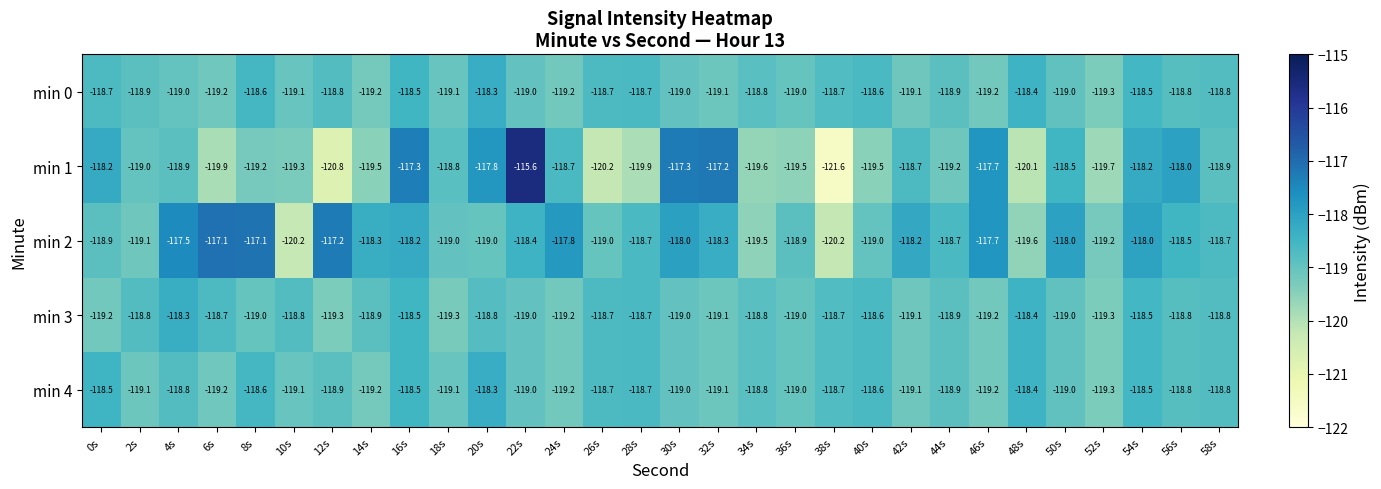

What is the average value of the min 4 series?

-118.9